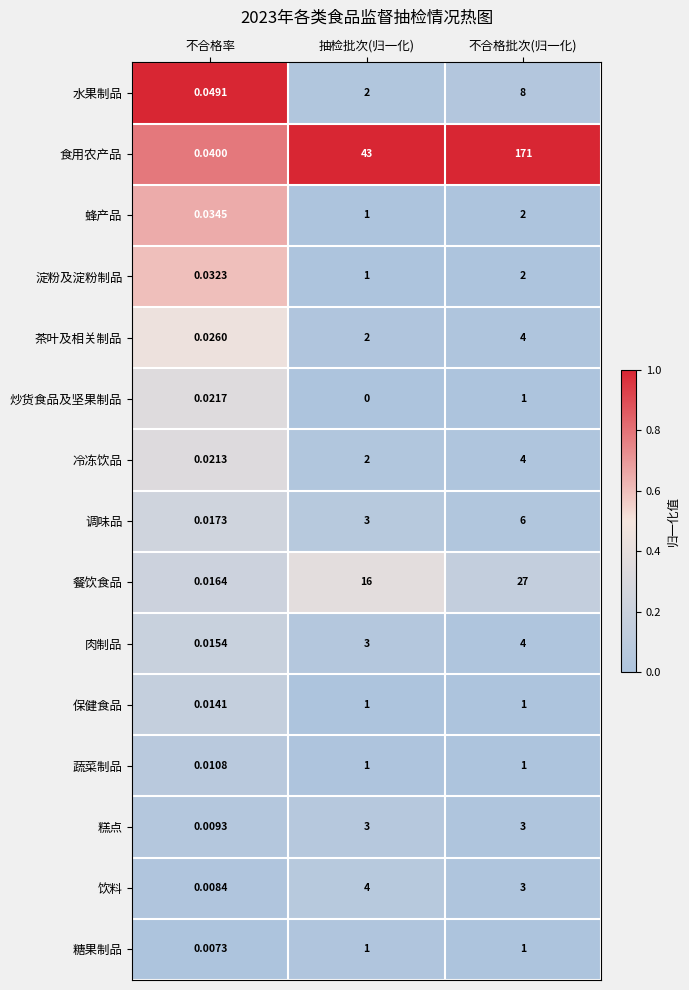

Which category has the lowest value across all series?

抽检批次(归一化)